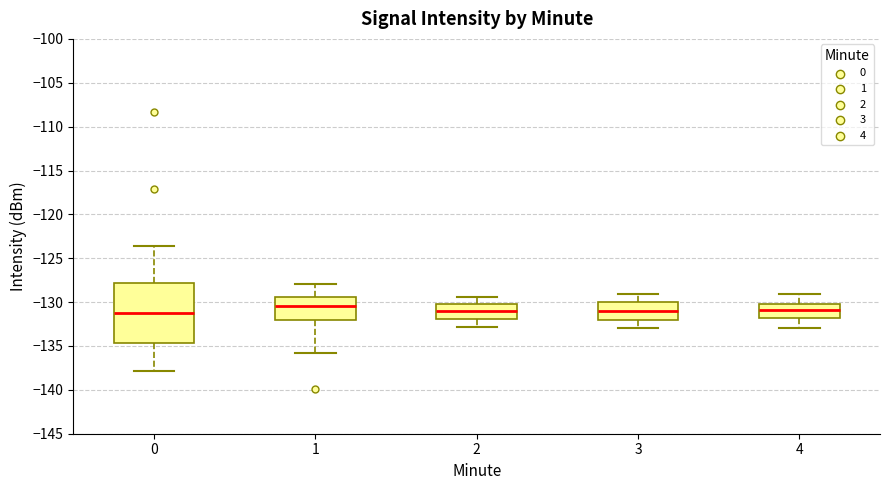

Where does the median line of the box at x = 0 sit on the y-axis? The values are not printed on the chart, so give them approximately, as read against the axis.

-131.0